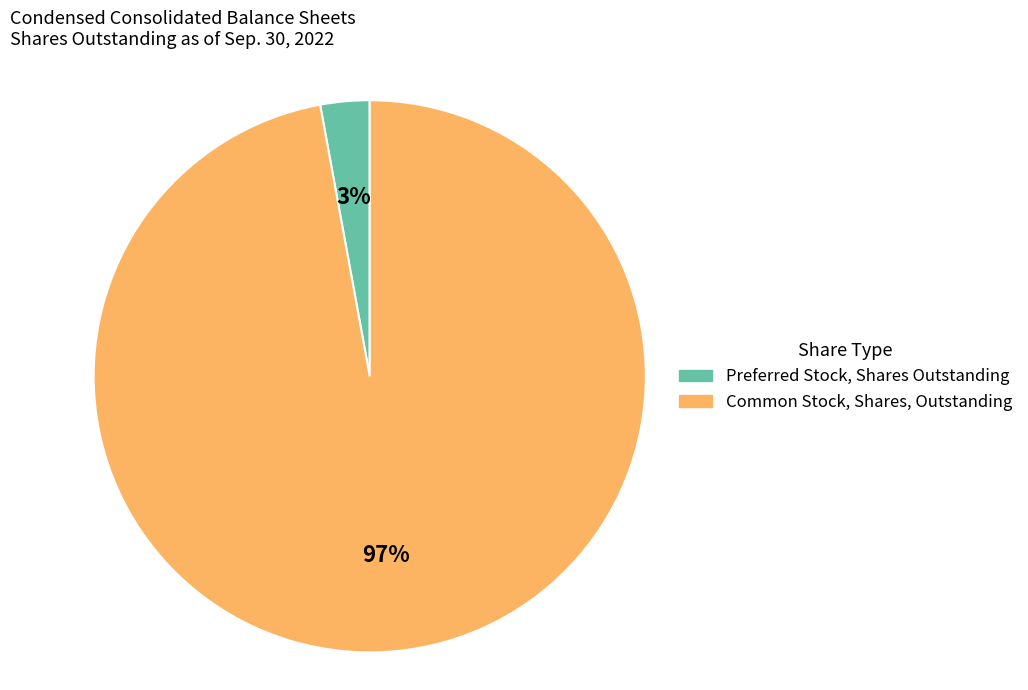

To the nearest percent, what is the average slice percentage?

50%